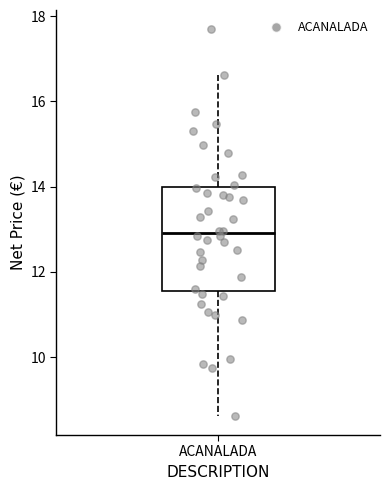

Transcribe this box plot: give where the median line is, the range the box spans, and where the two whiskers end, as read against the y-axis. The values are not printed on the chart, so give them approximately, as read against the axis.

median 13.0, box 11.6 to 14.0, whiskers 8.6 to 16.6